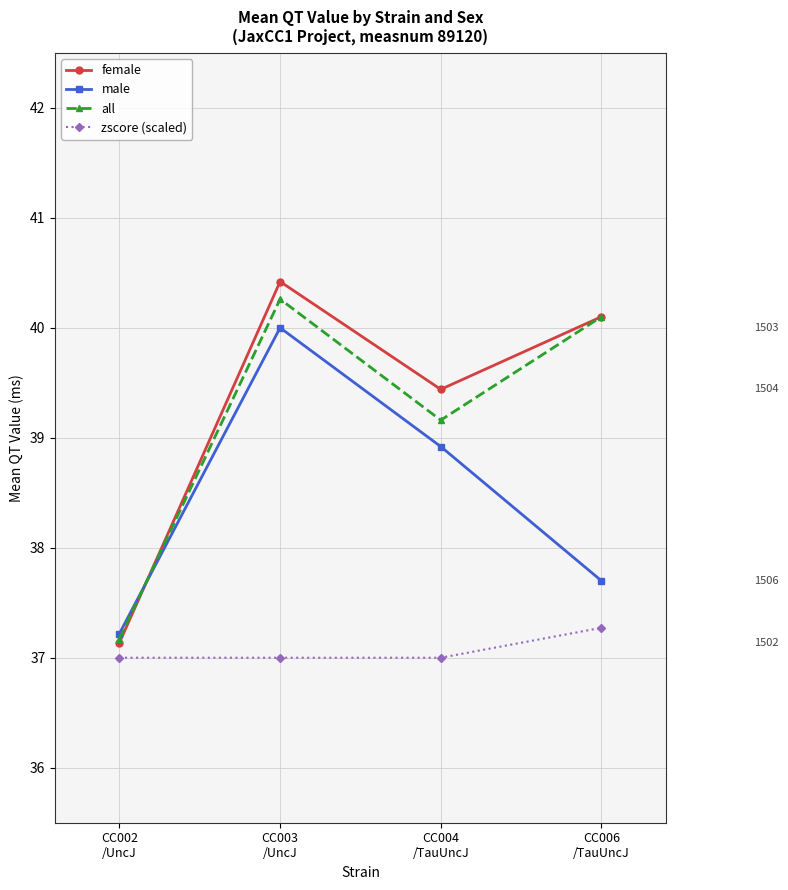

Reading left to right, extract all data points from this chart.

female: CC002
/UncJ=37.1	CC003
/UncJ=40.4	CC004
/TauUncJ=39.4	CC006
/TauUncJ=40.1
male: CC002
/UncJ=37.2	CC003
/UncJ=40.0	CC004
/TauUncJ=38.9	CC006
/TauUncJ=37.7
all: CC002
/UncJ=37.2	CC003
/UncJ=40.3	CC004
/TauUncJ=39.2	CC006
/TauUncJ=40.1
zscore (scaled): CC002
/UncJ=37.0	CC003
/UncJ=37.0	CC004
/TauUncJ=37.0	CC006
/TauUncJ=37.3